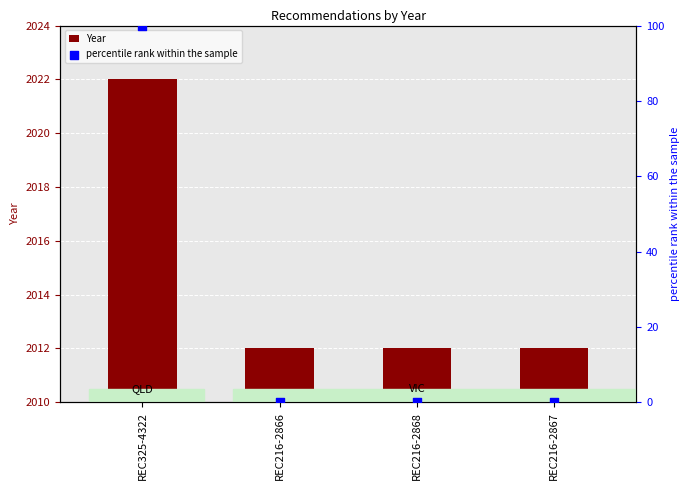

Which series has the largest Y range (max minus min)?

percentile rank within the sample